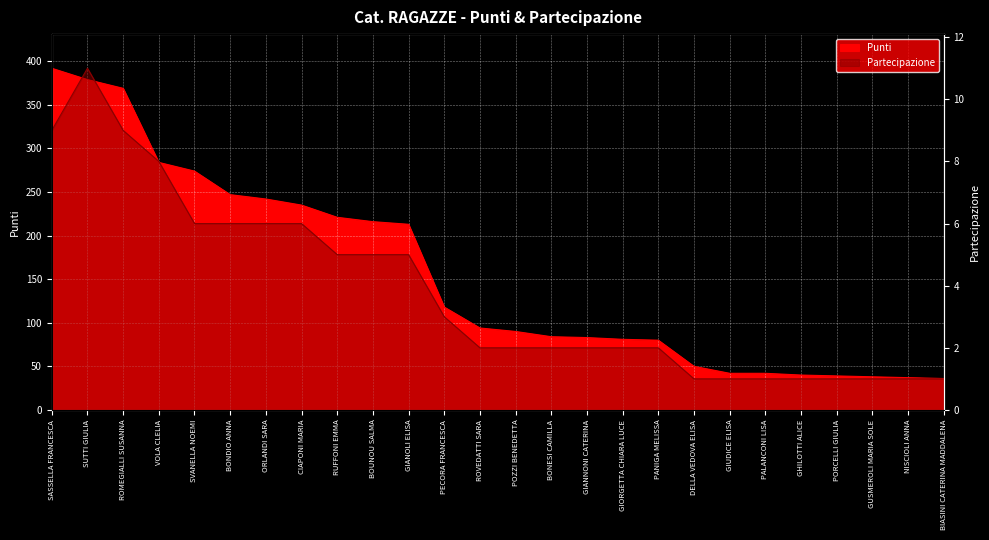

Count the Partecipazione values in the range 1 to 6.

22